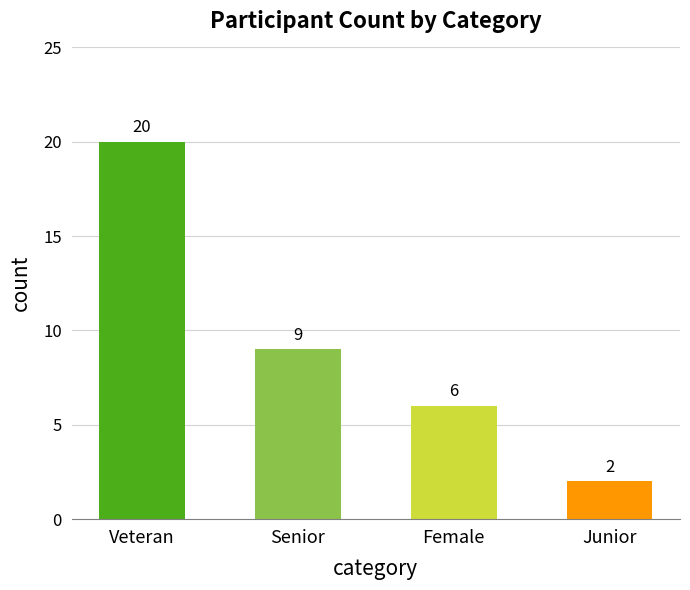

List the labels in order of value, largest first.

Veteran, Senior, Female, Junior